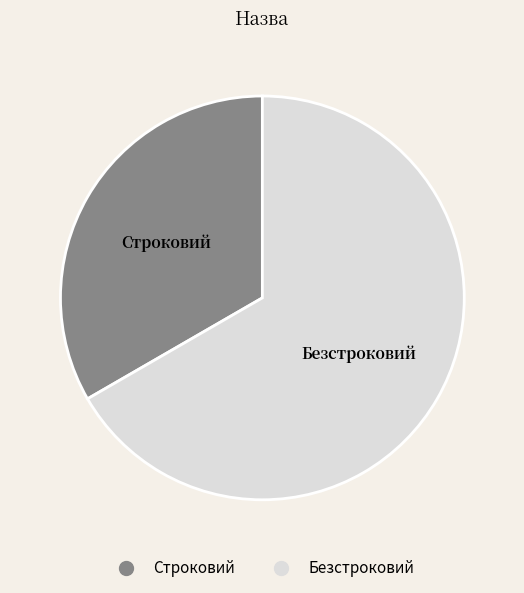

Rank the categories by value from highest to lowest.

Безстроковий, Строковий